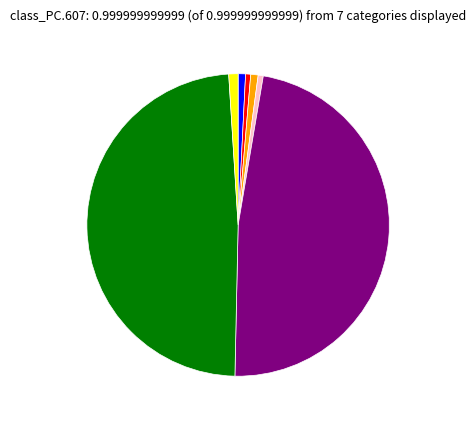

Is there a majority slice in this chart?

No